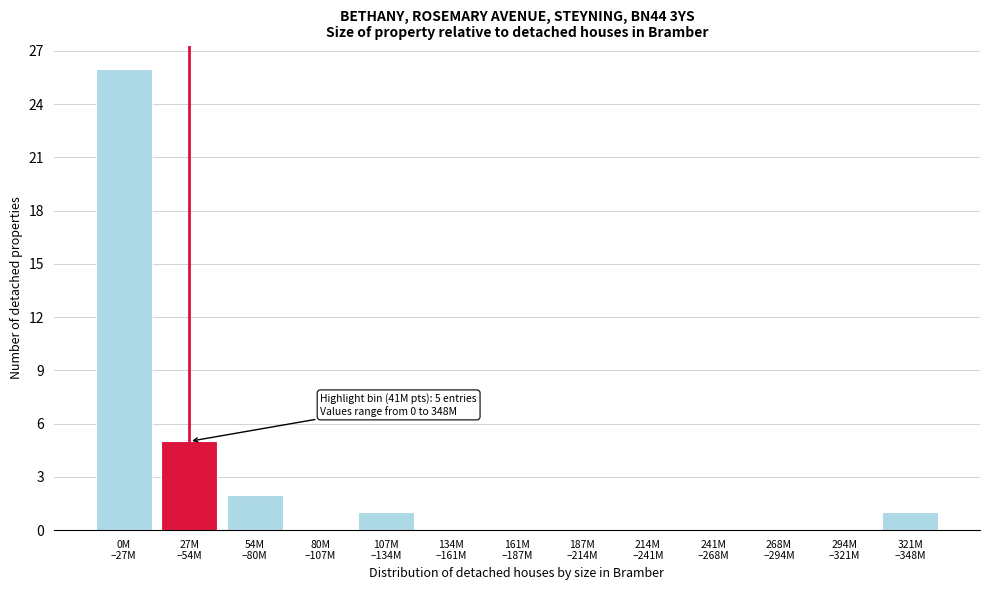

What is the sum of all values?

35